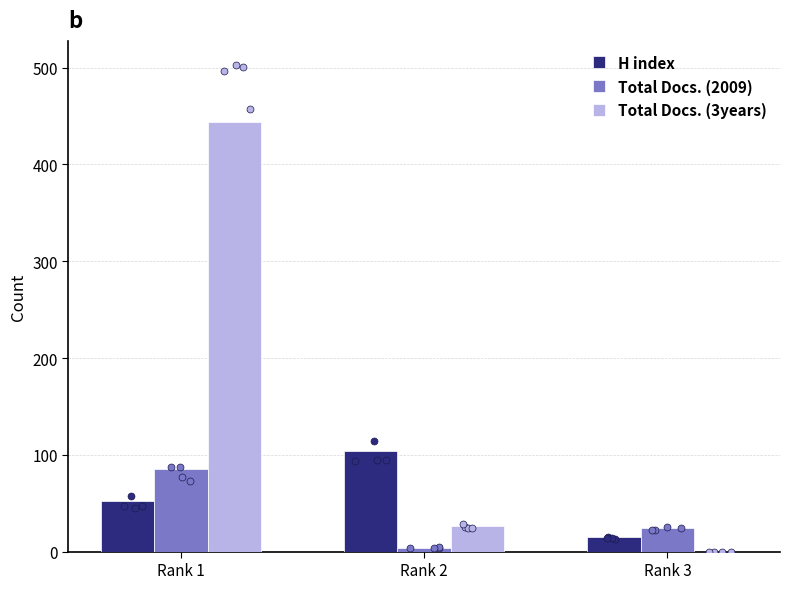

Which series has the widest spread of Y values?

Total Docs. (3years)